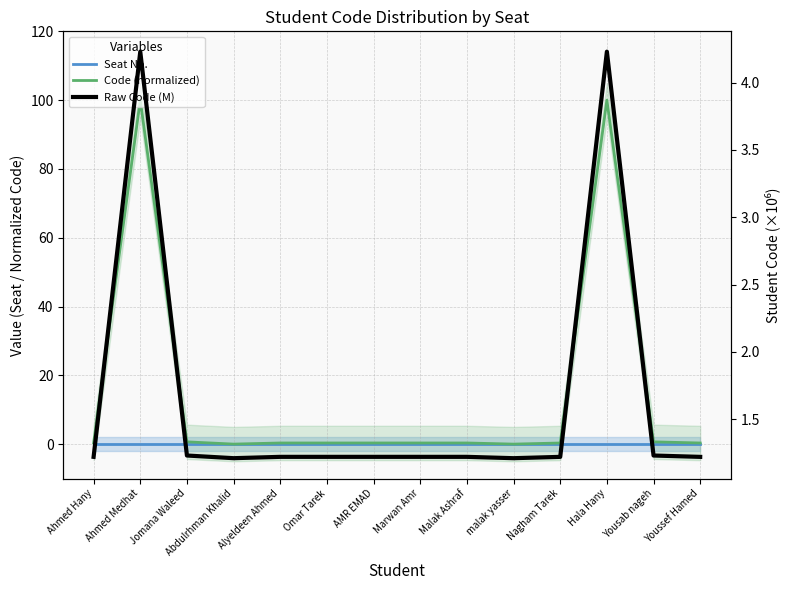

At which label does Code (normalized) reach its peak?

Hala Hany